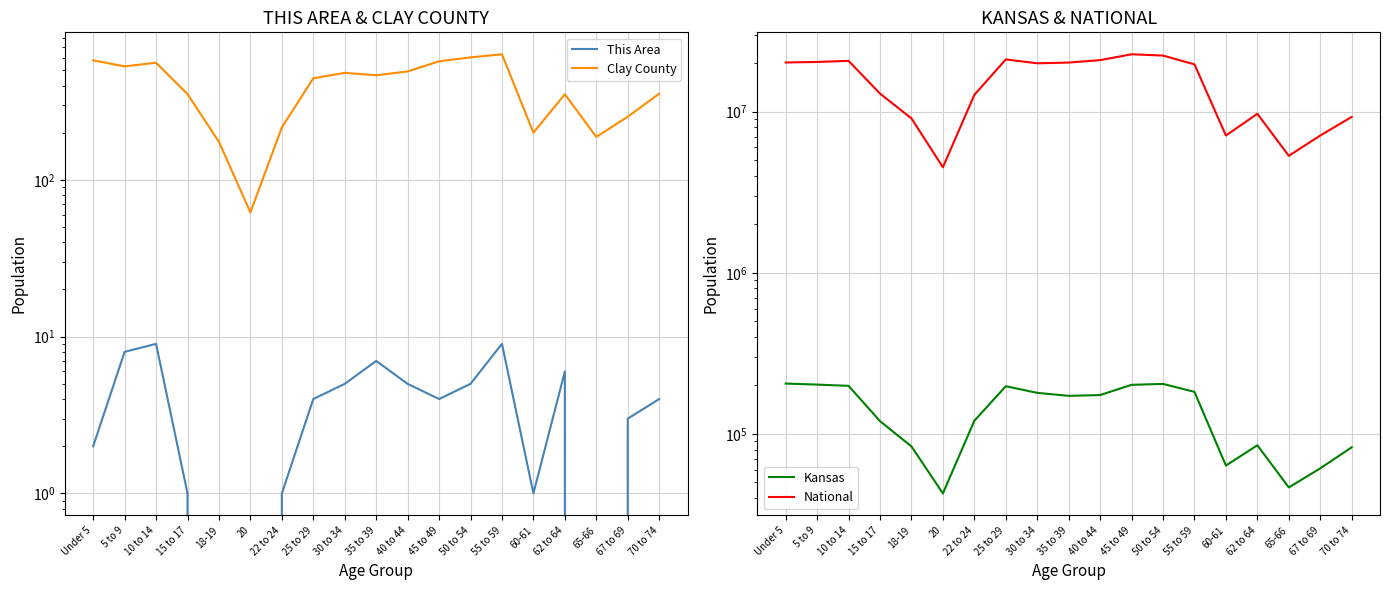

How many lines are shown in the chart?

4